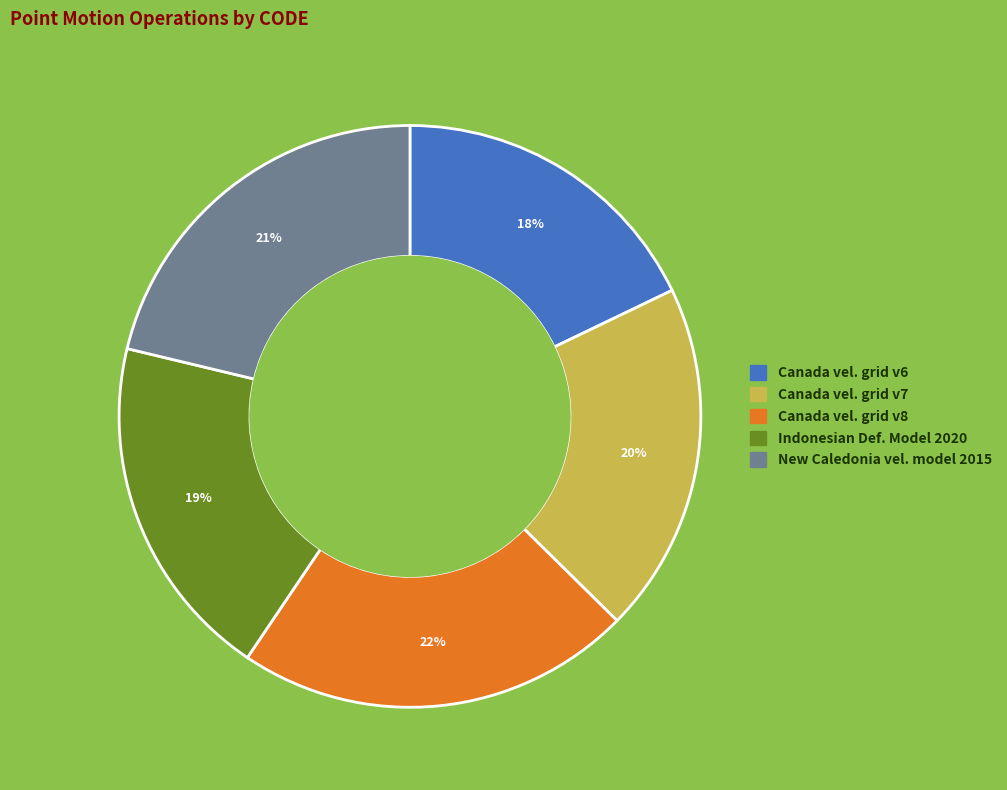

Is there any slice that represents more than half of the pie?

No